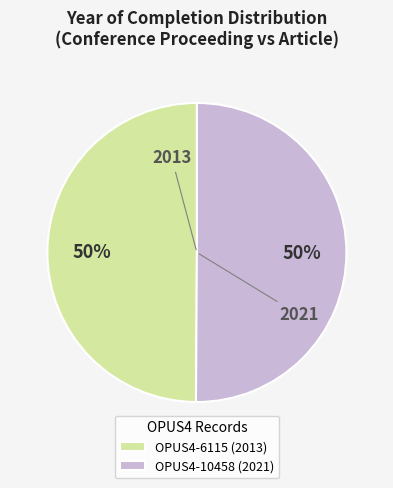

To the nearest percent, what is the combined percentage of OPUS4-10458 (2021) and OPUS4-6115 (2013)?

100%